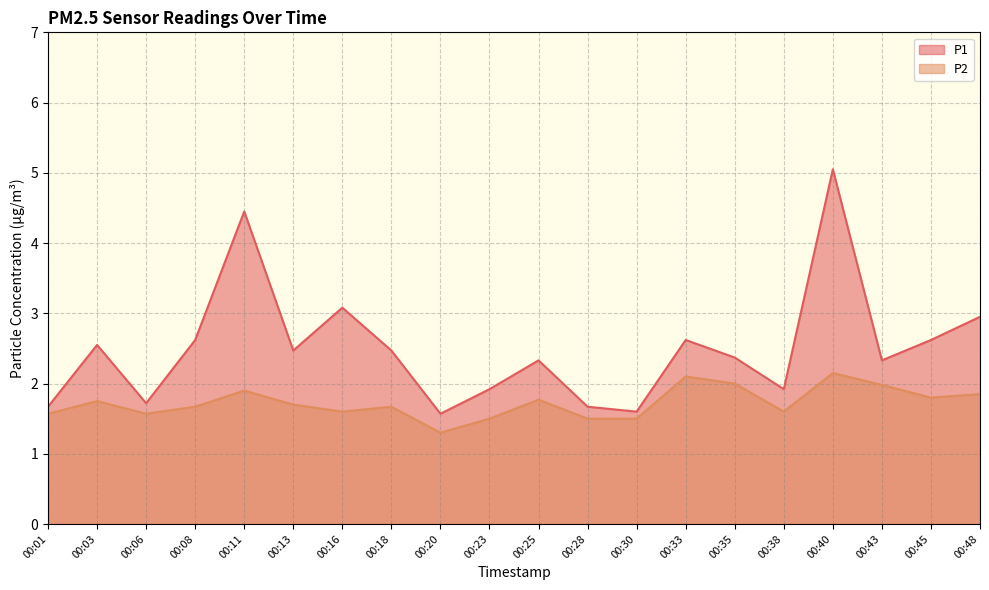

Reading left to right, what are all the values shown in this chart?

P1: 00:01=1.7	00:03=2.5	00:06=1.7	00:08=2.6	00:11=4.5	00:13=2.5	00:16=3.1	00:18=2.5	00:20=1.6	00:23=1.9	00:25=2.3	00:28=1.7	00:30=1.6	00:33=2.6	00:35=2.4	00:38=1.9	00:40=5.0	00:43=2.3	00:45=2.6	00:48=3.0
P2: 00:01=1.6	00:03=1.8	00:06=1.6	00:08=1.7	00:11=1.9	00:13=1.7	00:16=1.6	00:18=1.7	00:20=1.3	00:23=1.5	00:25=1.8	00:28=1.5	00:30=1.5	00:33=2.1	00:35=2.0	00:38=1.6	00:40=2.1	00:43=2.0	00:45=1.8	00:48=1.9